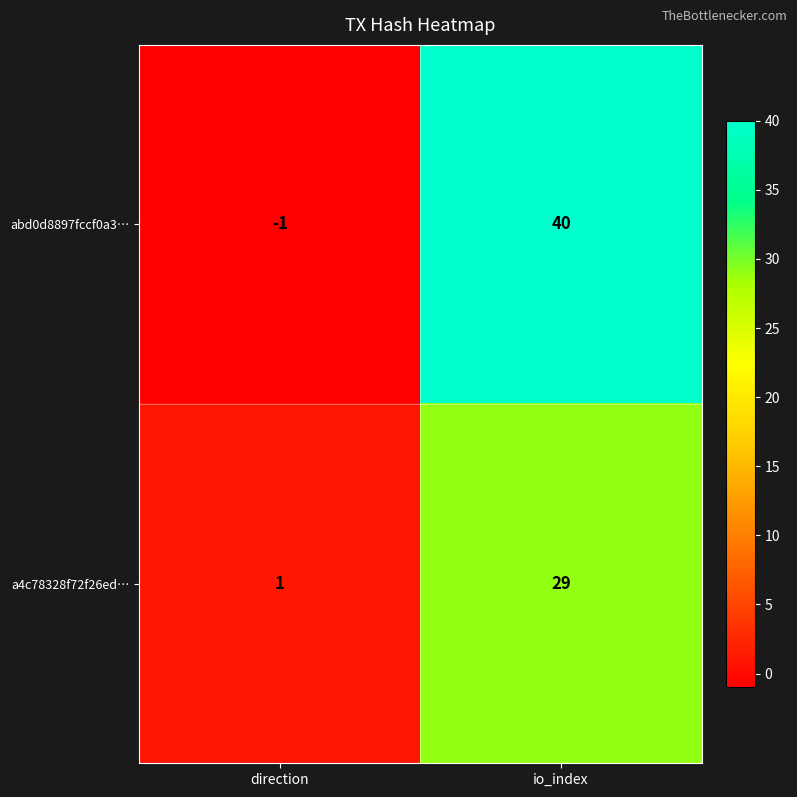

Which category has the highest value in the a4c78328f72f26ed… series?

io_index